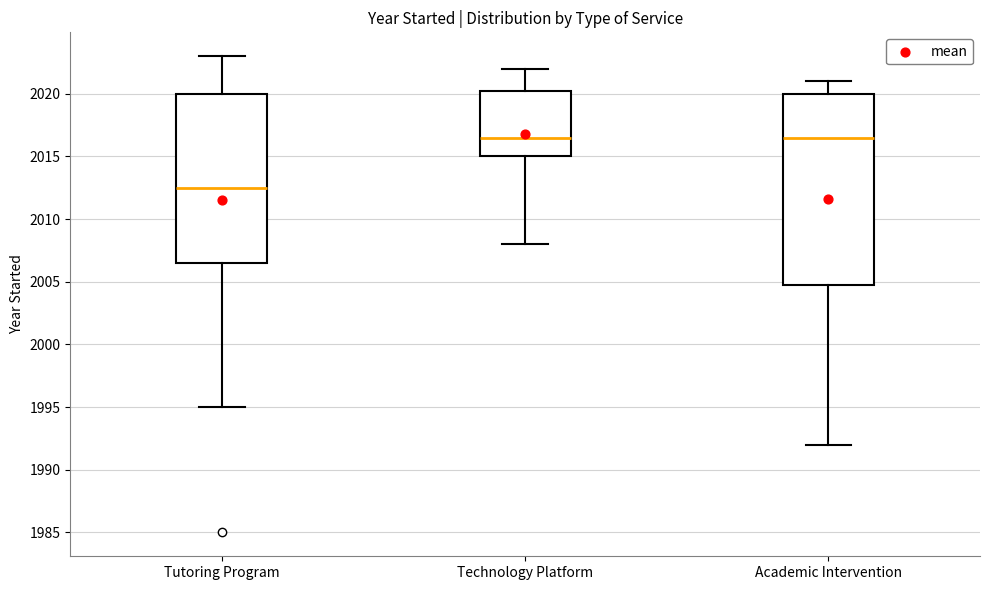

Which box's median line is the lowest?

Tutoring Program